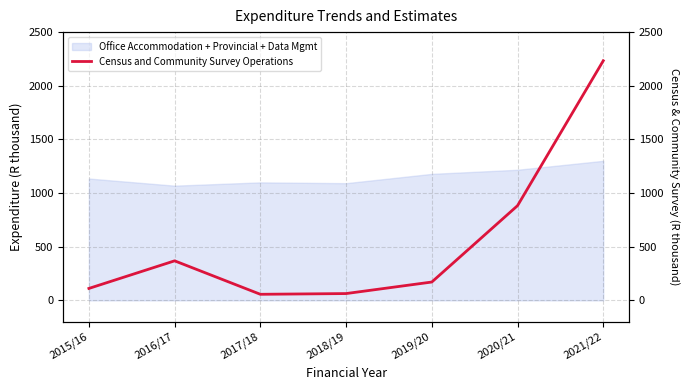

True or false: the data shows 3836.1 at 2021/22.

False